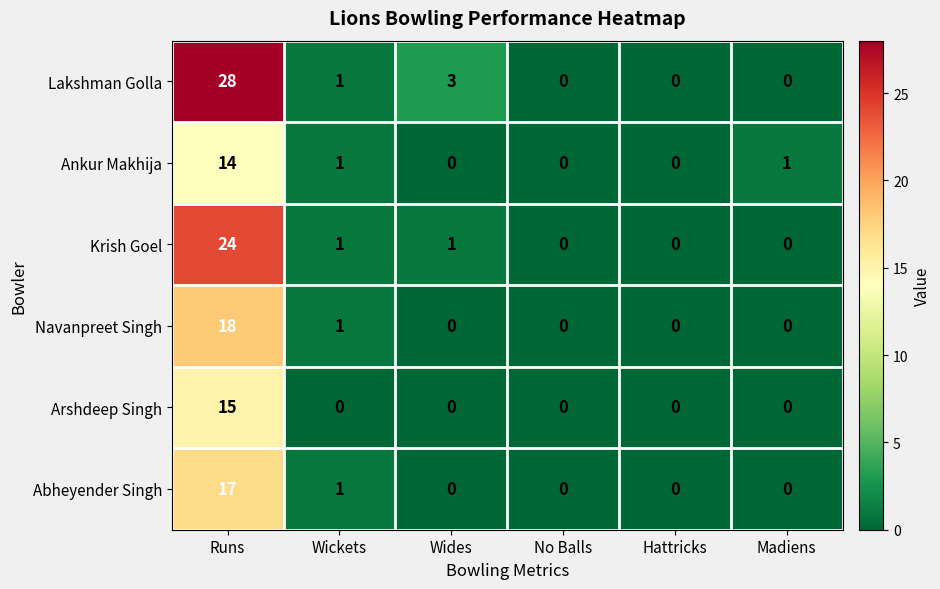

What is the difference between the maximum and minimum values in the Krish Goel series?

24